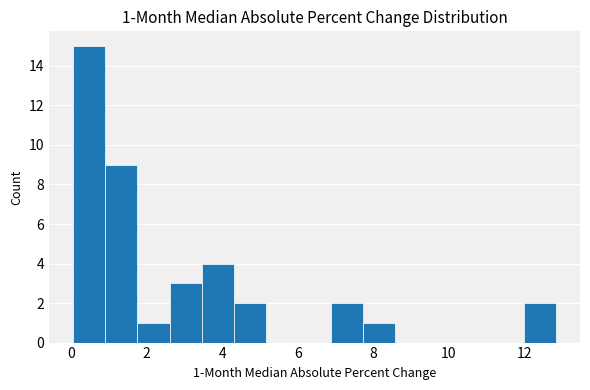

Over which range of the x-axis is the bar tallest?

0.0 to 1.0